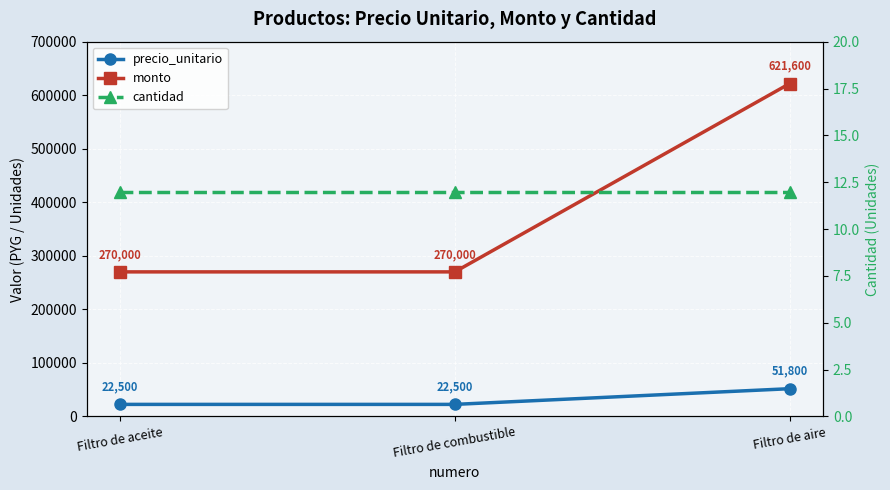

The value of cantidad at Filtro de combustible is 18. True or false?

False